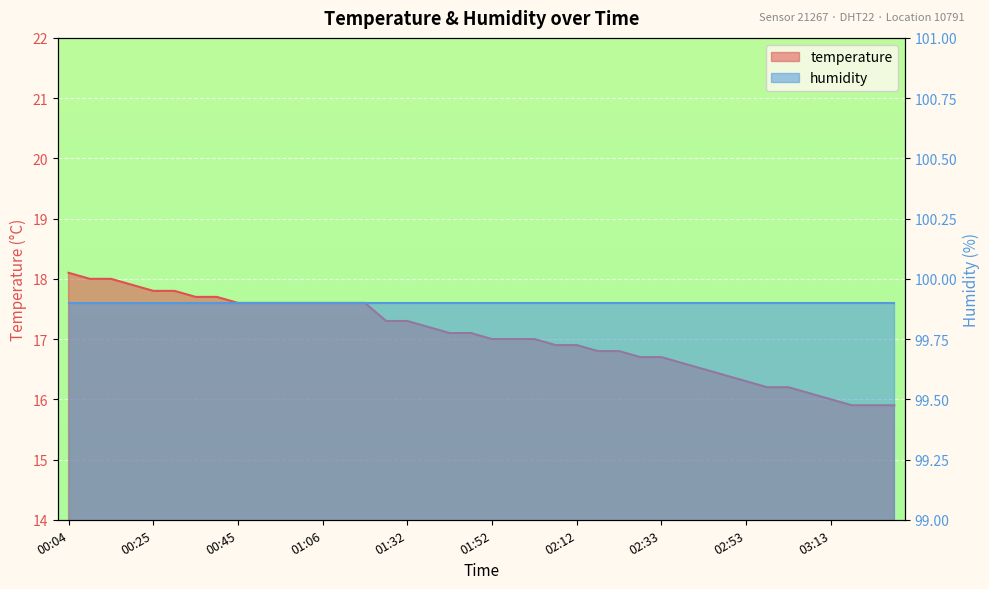

At which category does the chart reach its peak across all series?

00:04